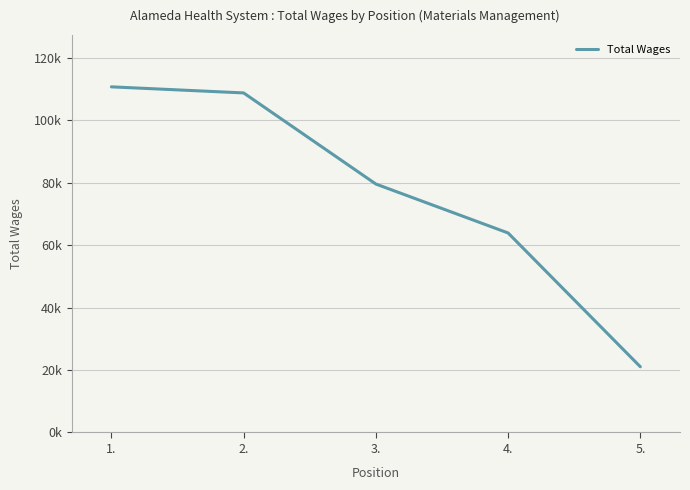

Does the chart display data point markers on the line(s)?

No